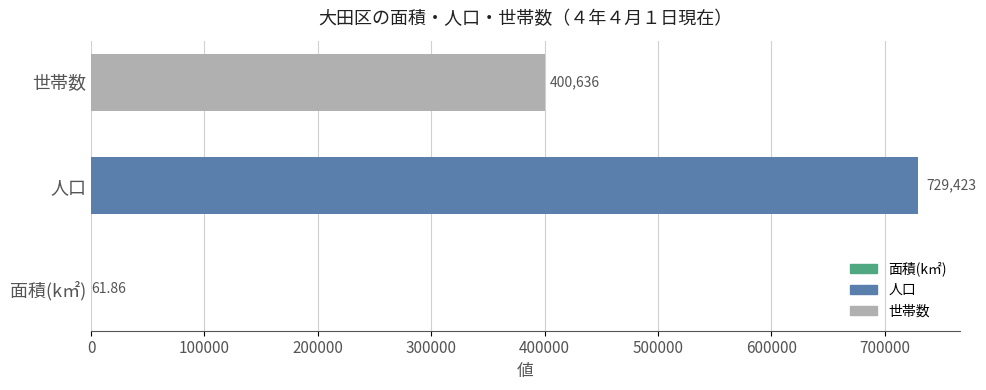

How many series are shown in this chart?

1